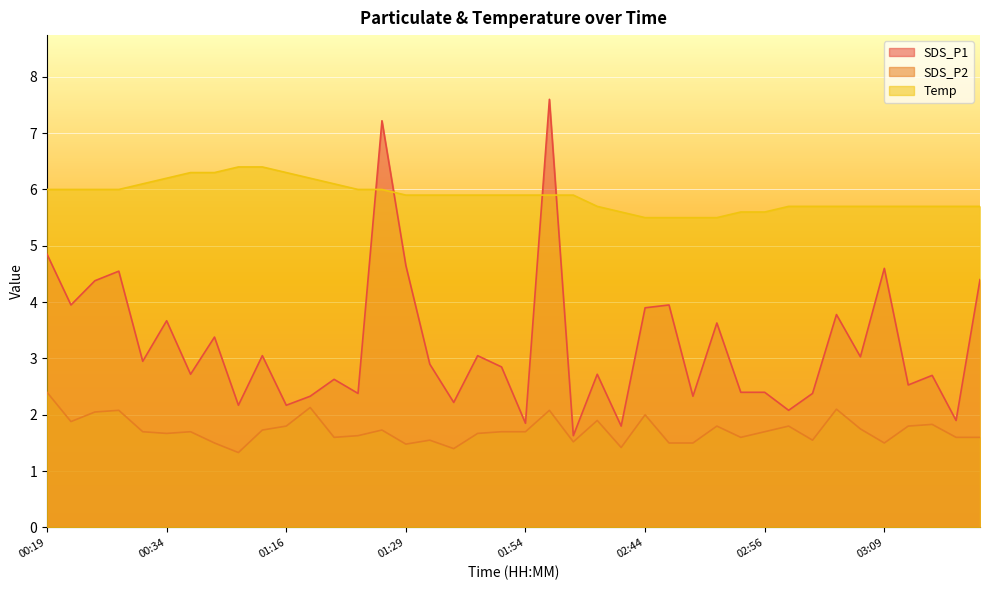

What is the spread (max minus min) of values at 01:09?

5.1